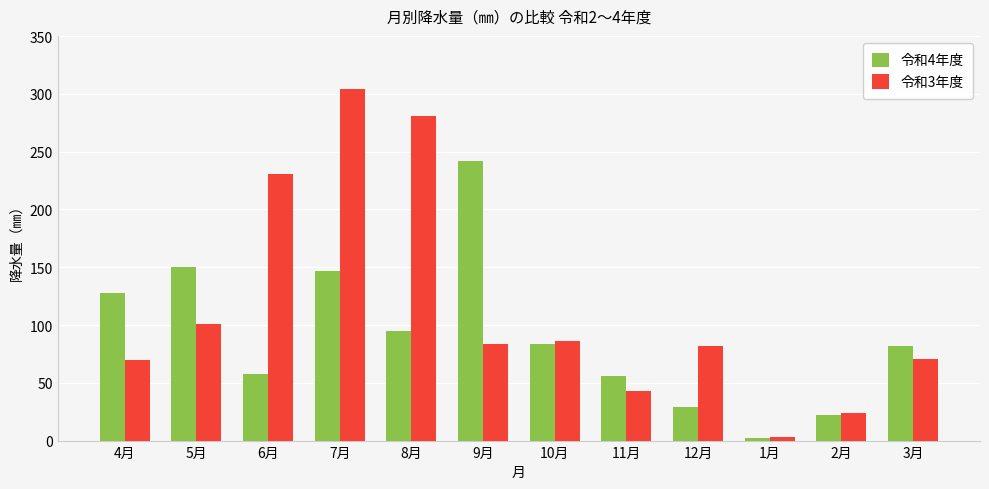

Which series has the largest range (max minus min)?

令和3年度